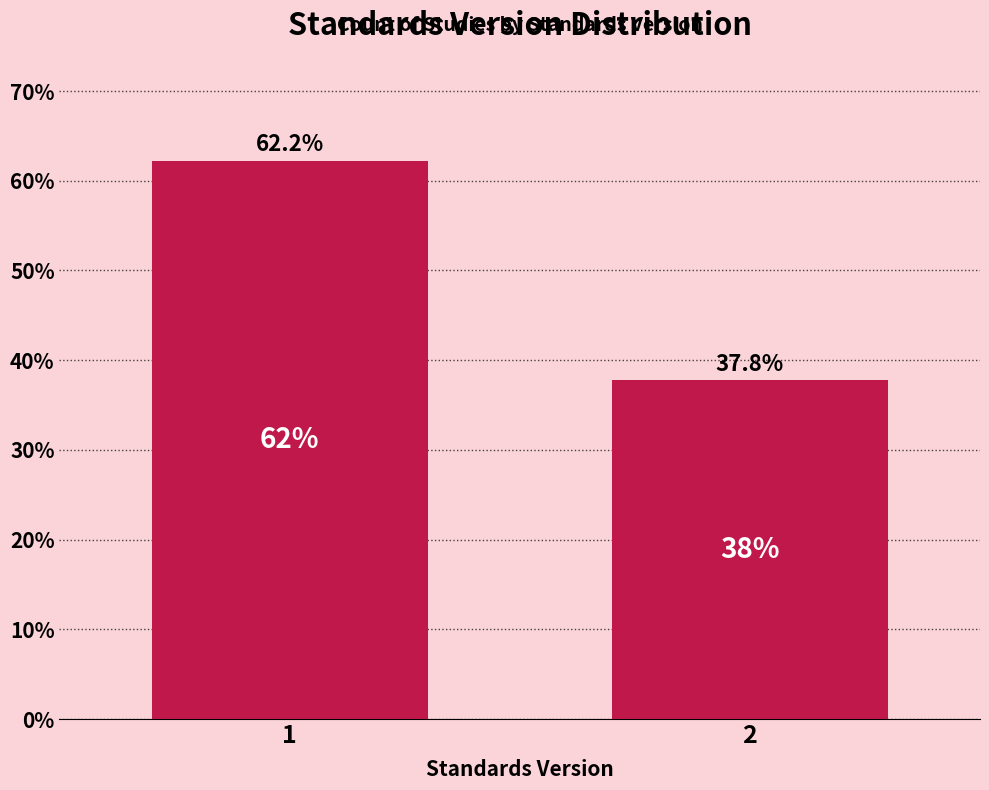

Reading left to right, what are all the values shown in this chart?

1=62.2	2=37.8